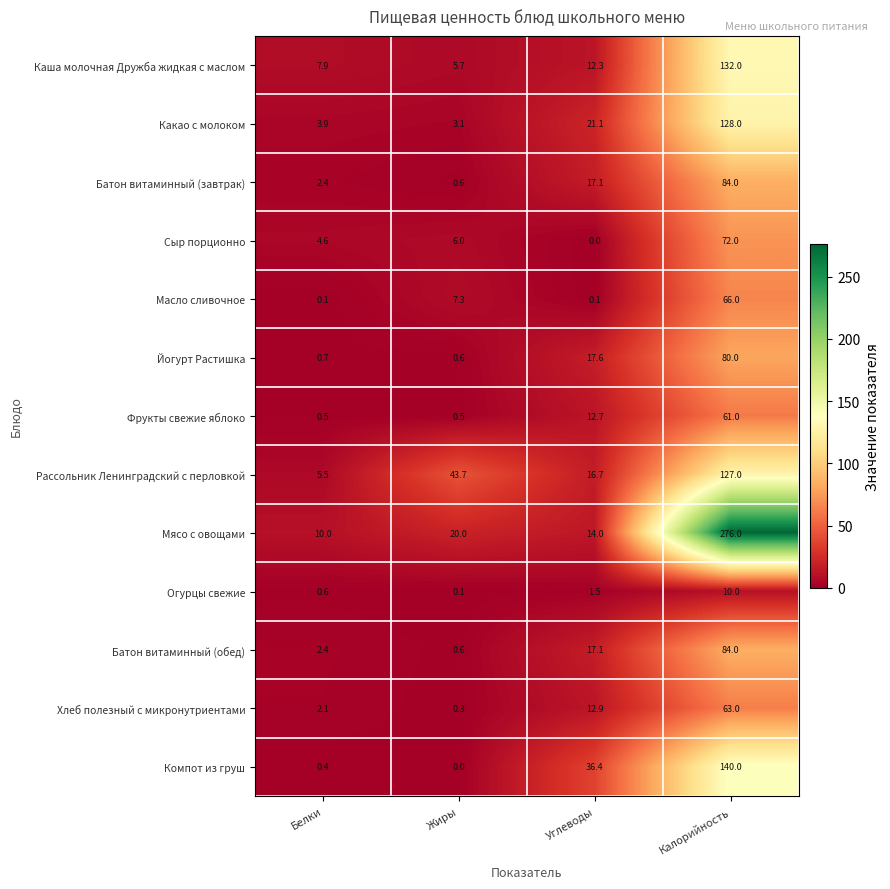

At how many categories does at least one series exceed 30?

3